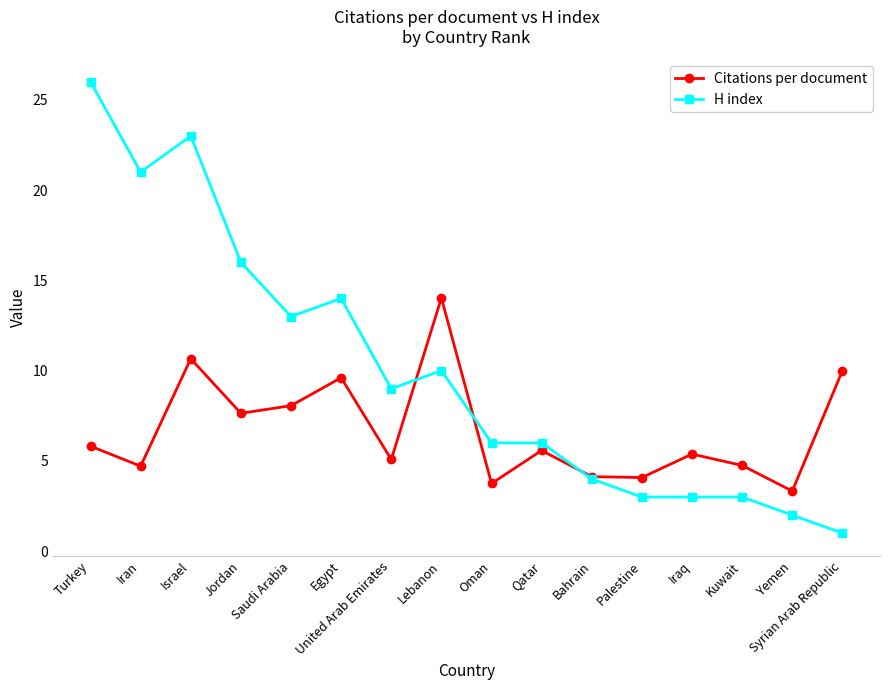

At Jordan, list the series in order from largest to smallest.

H index, Citations per document